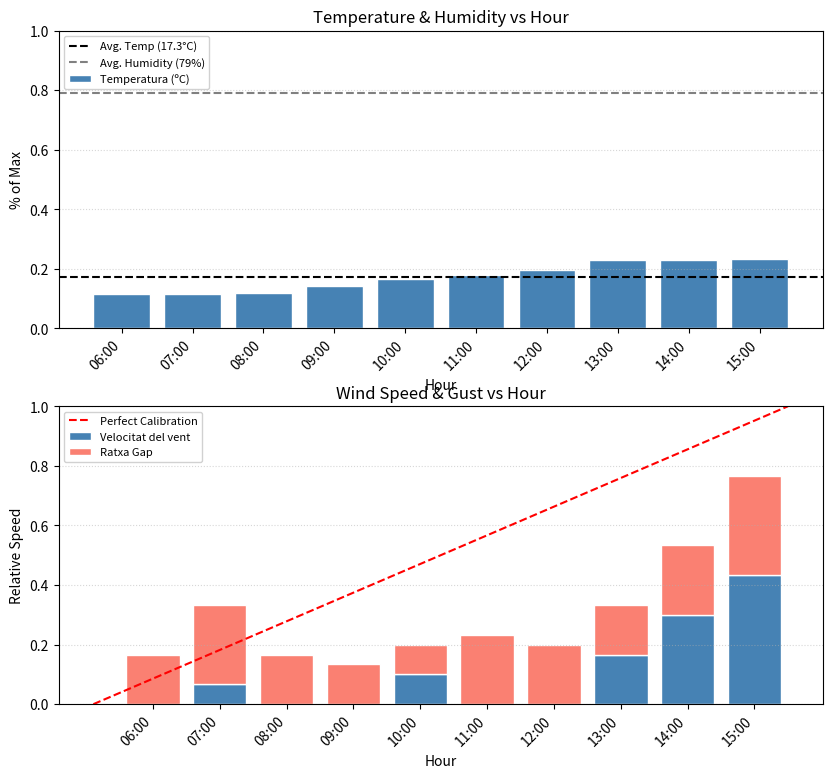

Which series has the widest spread of values?

Velocitat del vent (km/h)